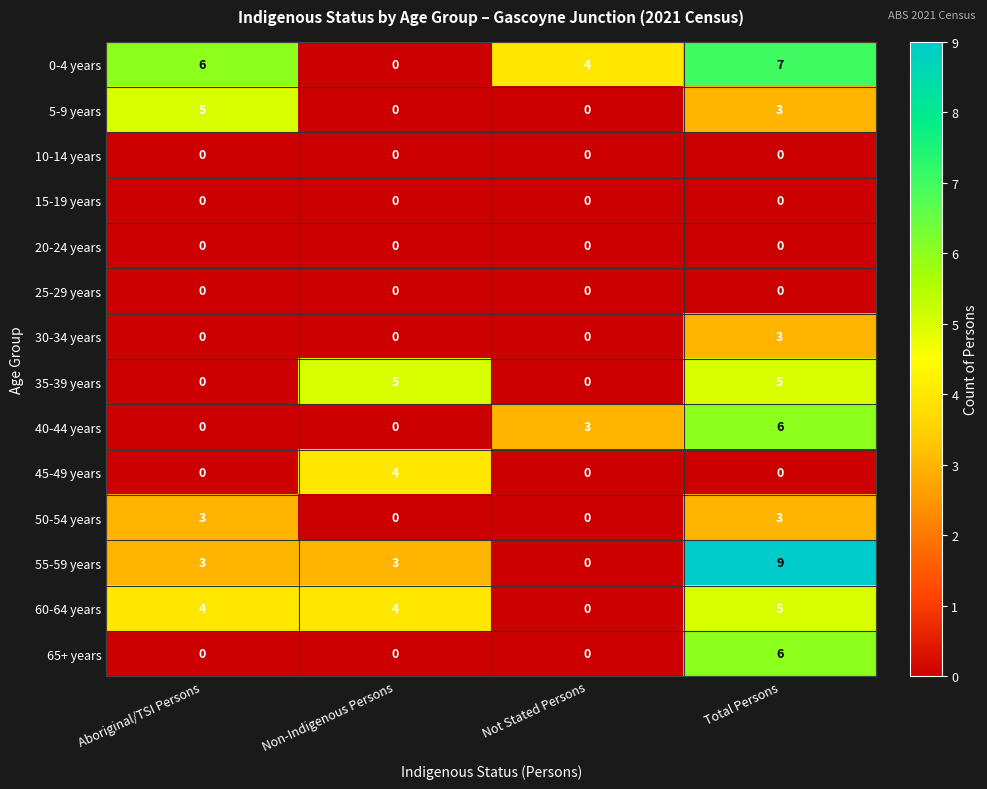

What is the greatest value displayed?

9